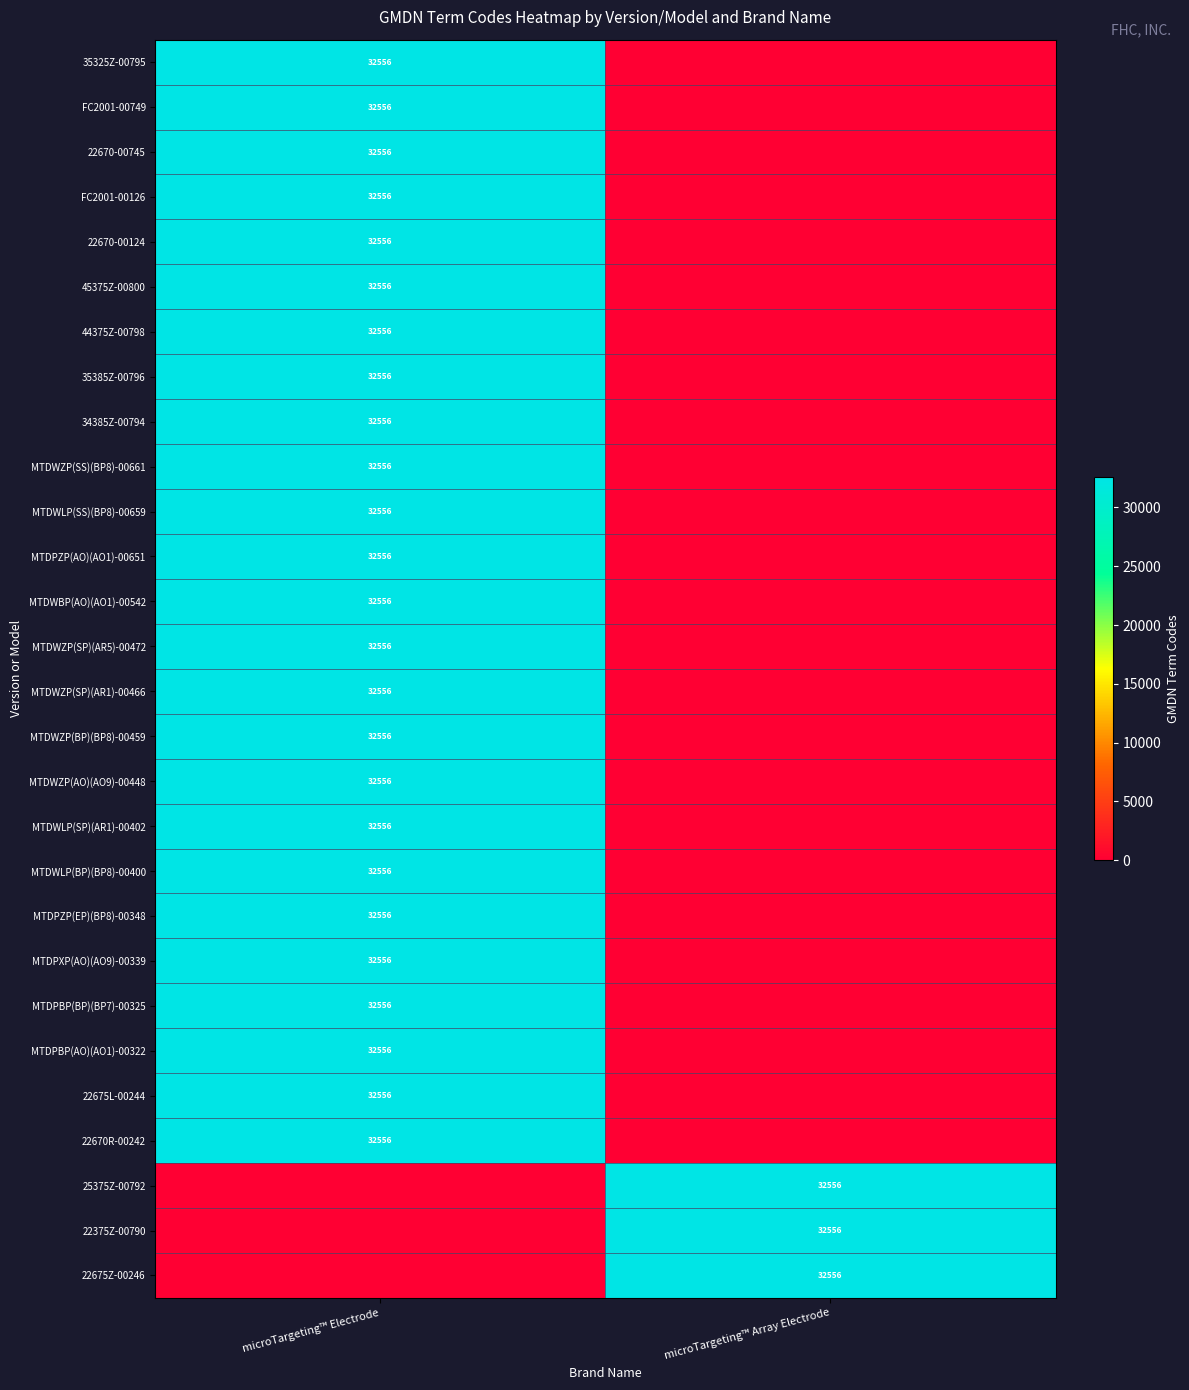

Is it true that 35325Z-00795 equals 32556 at microTargeting™ Electrode?

True